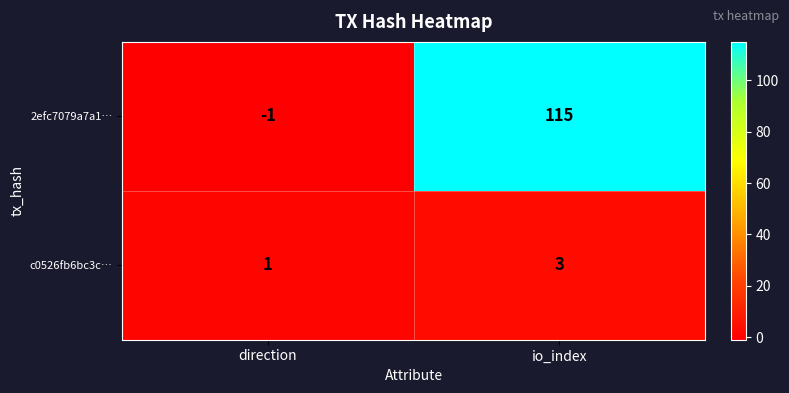

Where is c0526fb6bc3c… nearest to the value 2?

direction